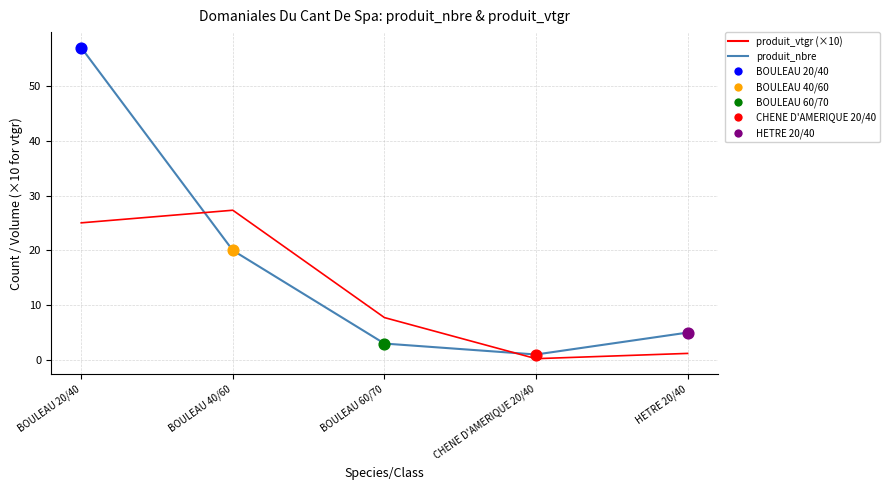

Between BOULEAU 20/40 and BOULEAU 40/60, which series saw the biggest shift?

produit_nbre